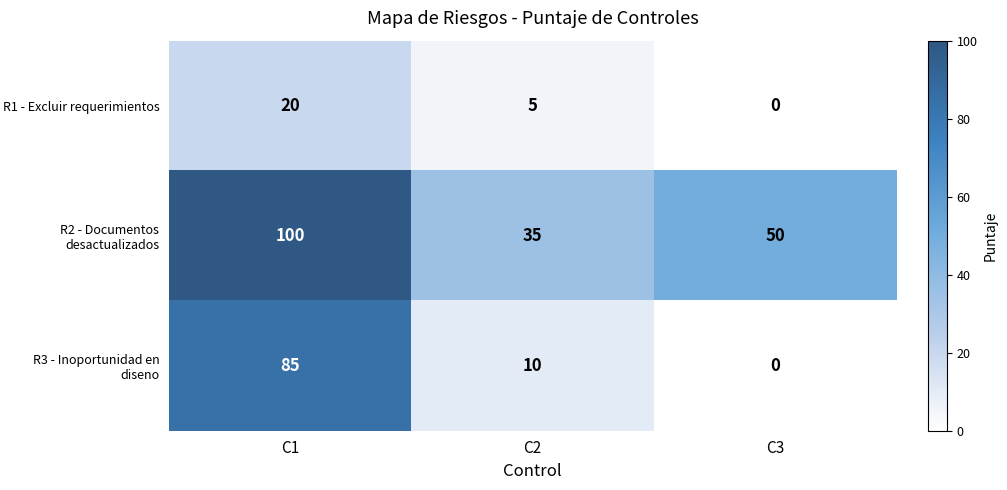

Which series has the largest total across all categories?

R2 - Documentos desactualizados